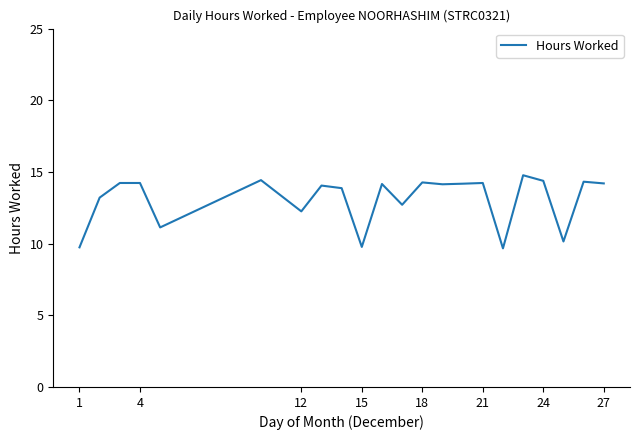

What is the difference between the maximum and minimum values?

5.1